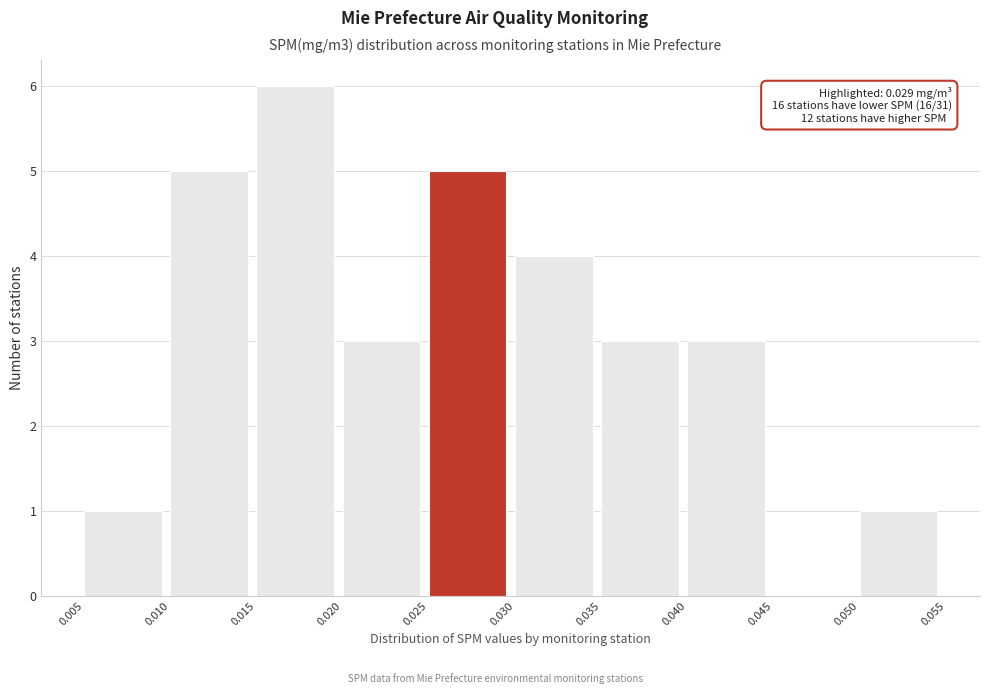

Over which range of the x-axis is the bar tallest?

0.015 to 0.020